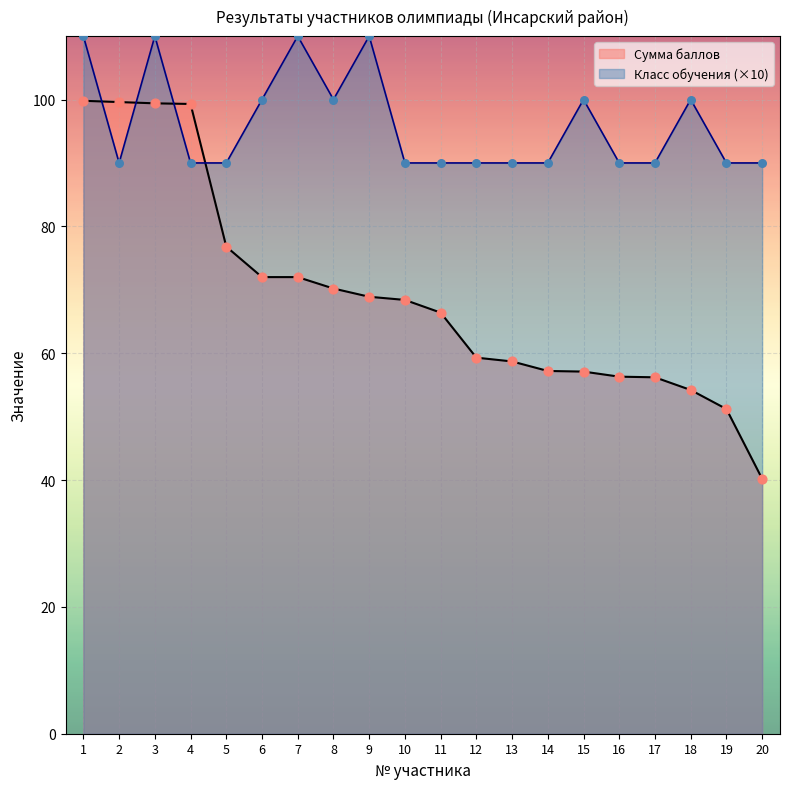

Which series has the largest total across all categories?

Класс обучения (×10)